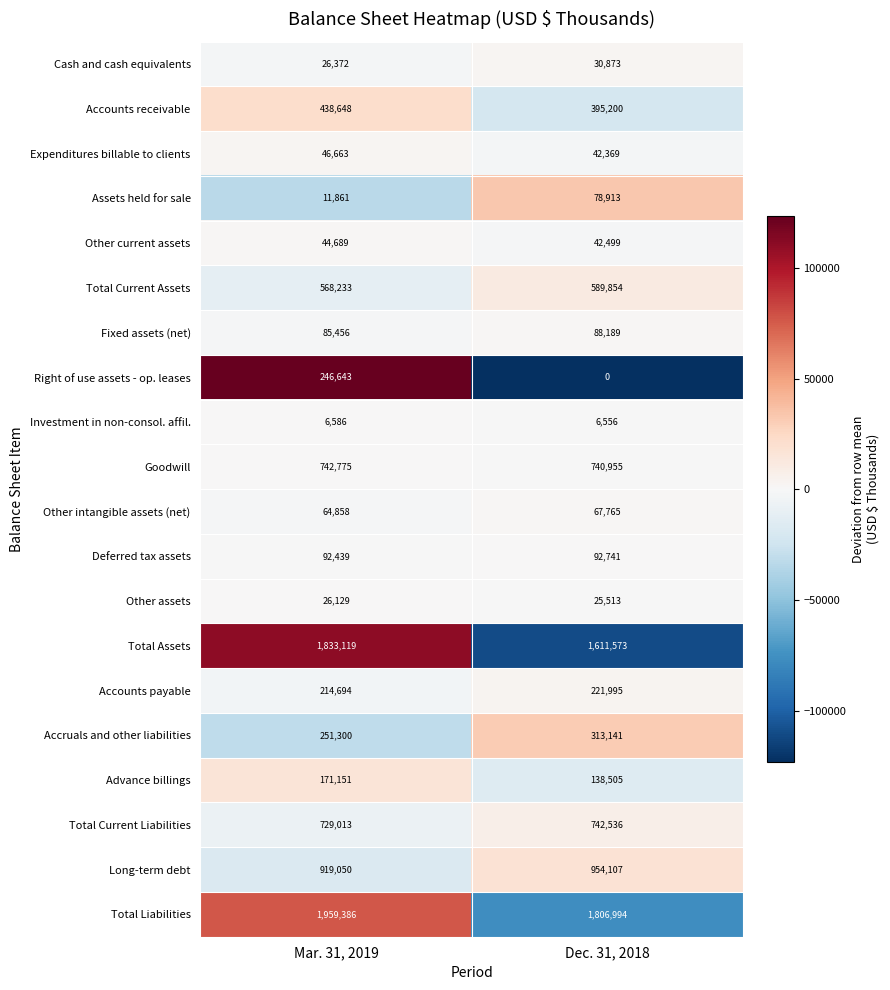

What is the greatest value displayed?

1959386